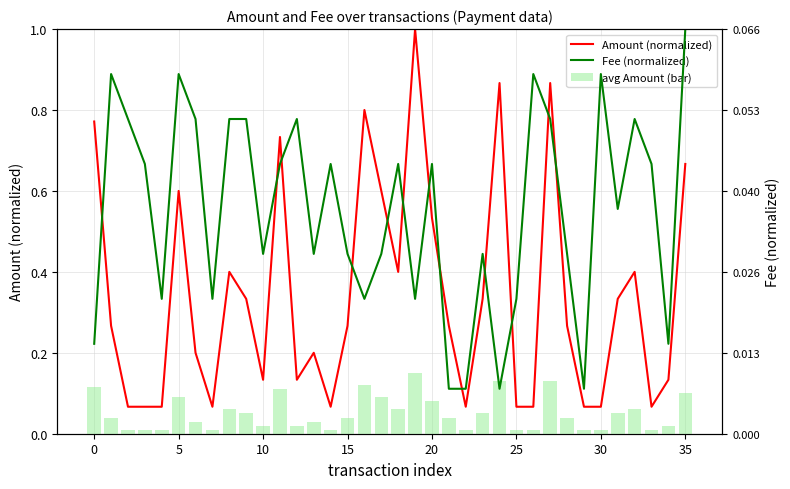

What is the sum of all avg Amount (bar) values?

1.8